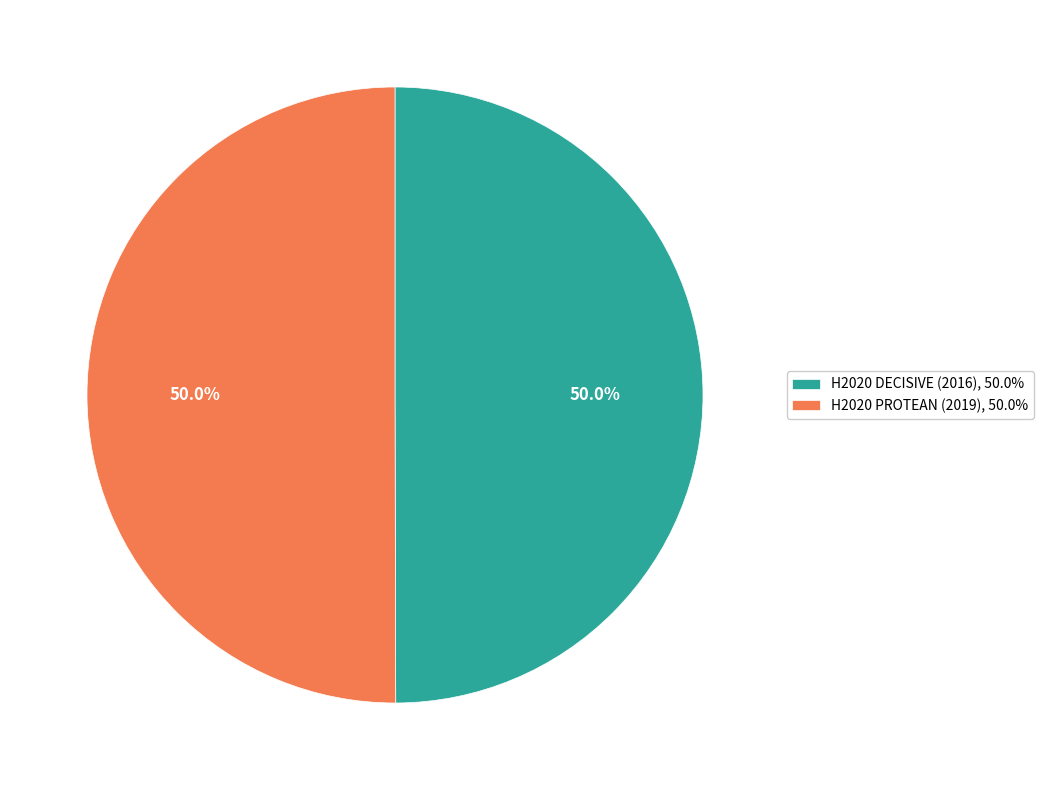

Do H2020 DECISIVE (2016) and H2020 PROTEAN (2019) together represent more than half of the pie?

Yes